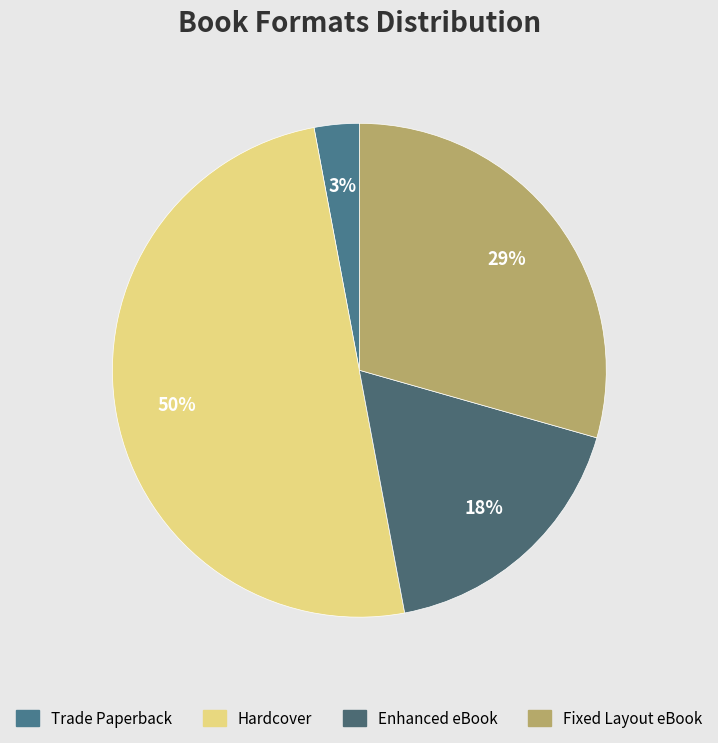

Count the number of slices in the pie.

4